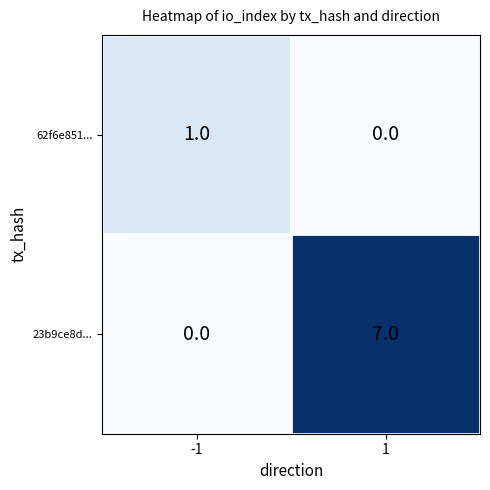

Count the number of data series in this chart.

2